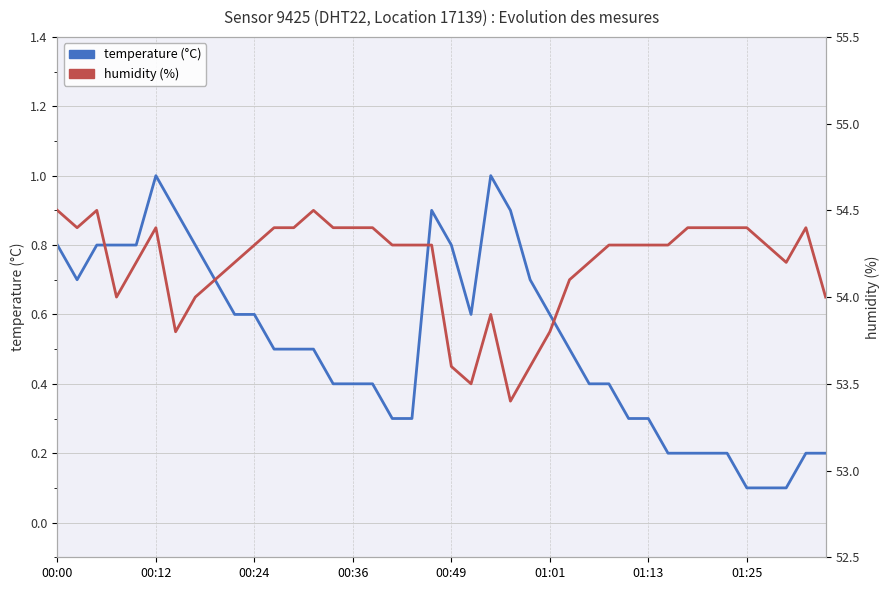

What is the label of the 13th point from the left?

12